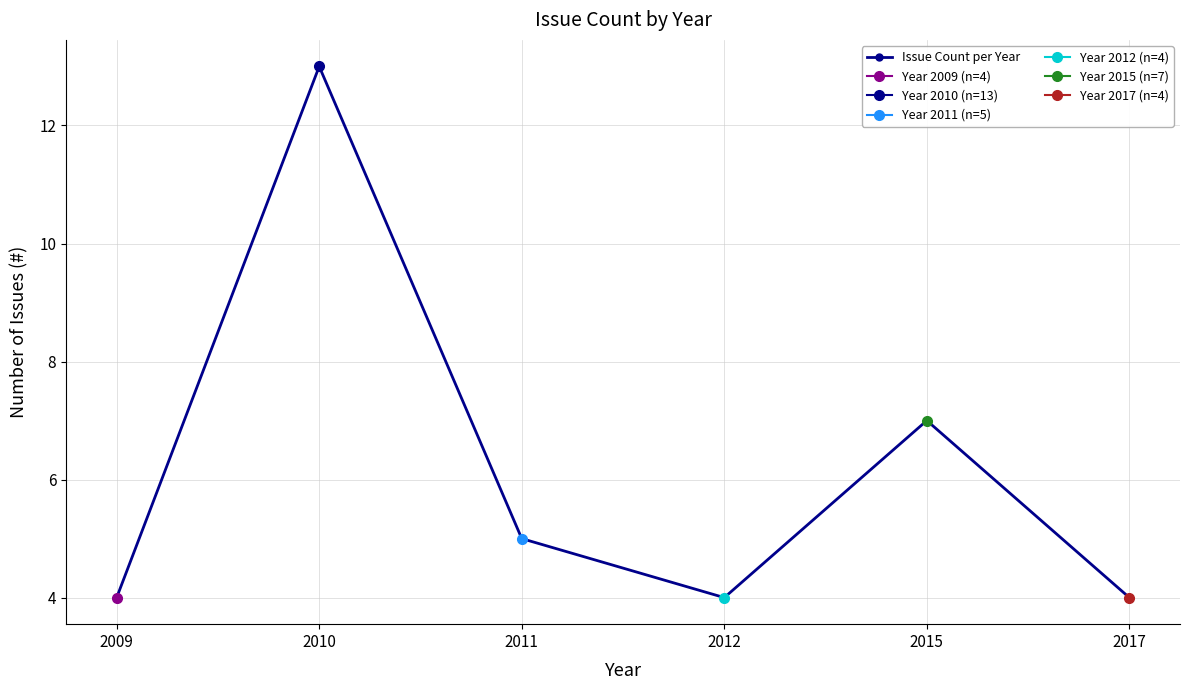

What value does the data have at 2009?

4